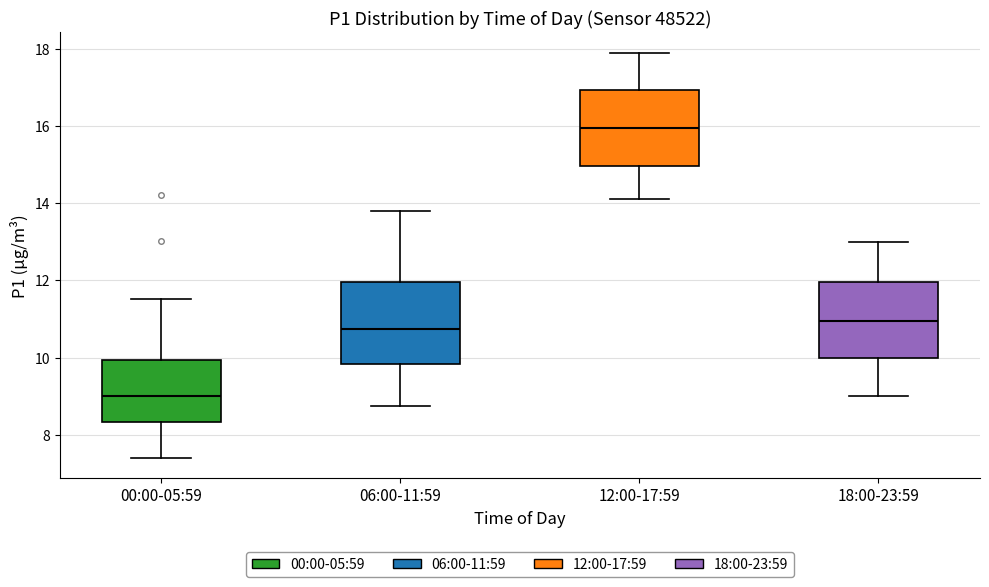

Where does the median line of the box for 12:00-17:59 sit on the y-axis? The values are not printed on the chart, so give them approximately, as read against the axis.

16.0